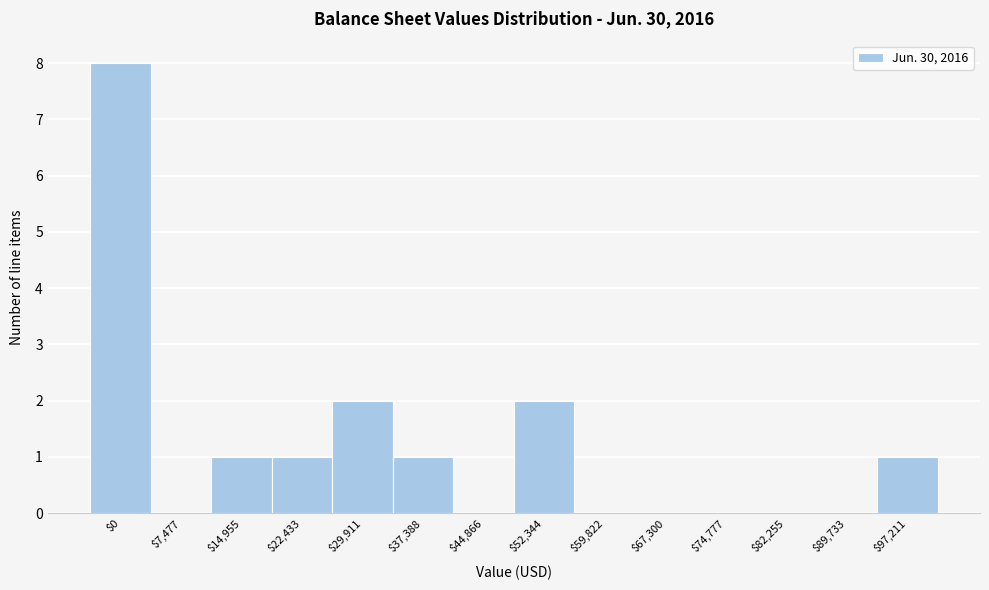

What is the maximum value shown in the chart?

8